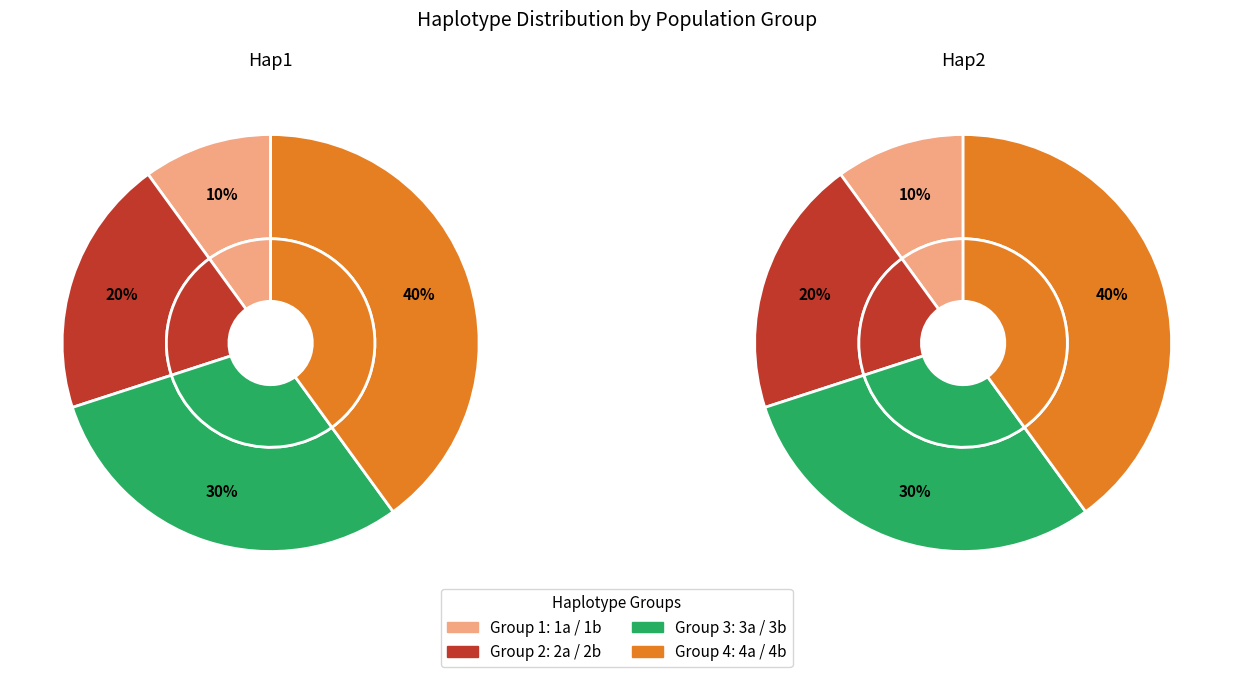

To the nearest percent, what percentage of the pie is 3a?

30%